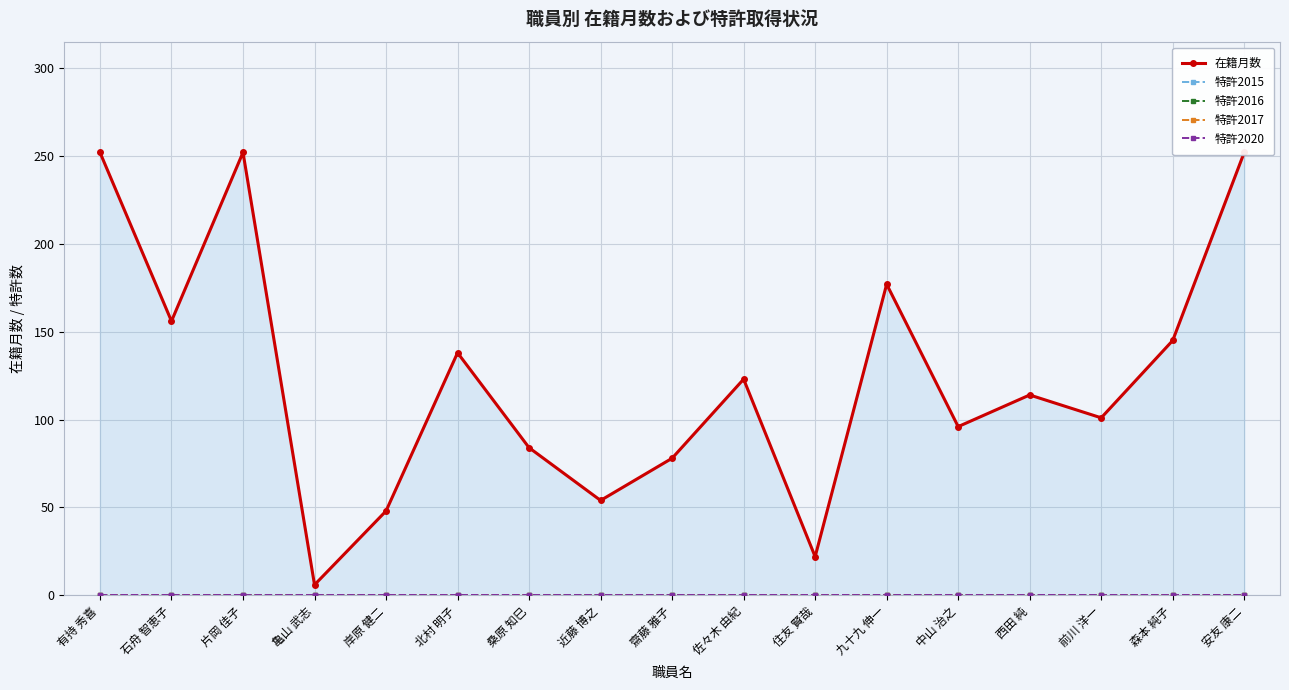

True or false: 特許2020 has more than 1 points higher than both neighbors.

False